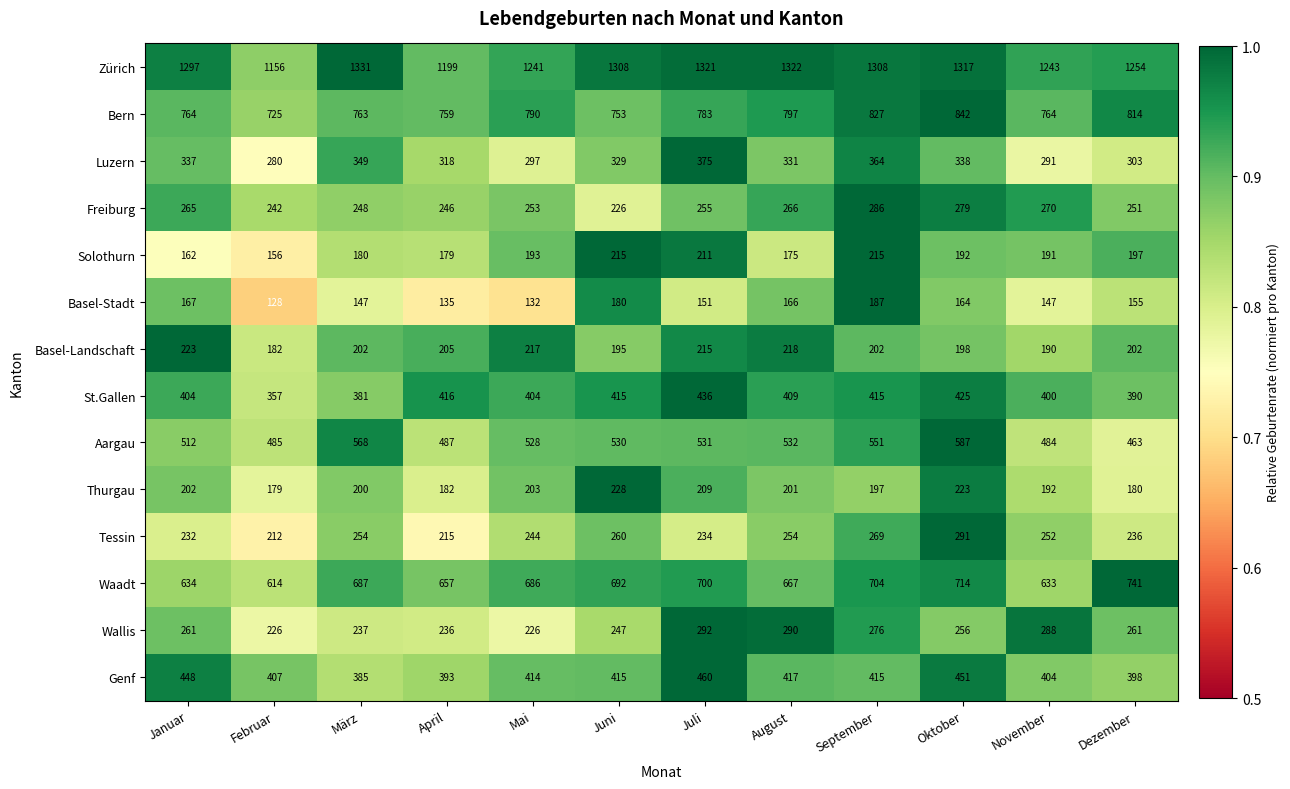

At which category is the sum across all series the highest?

Oktober